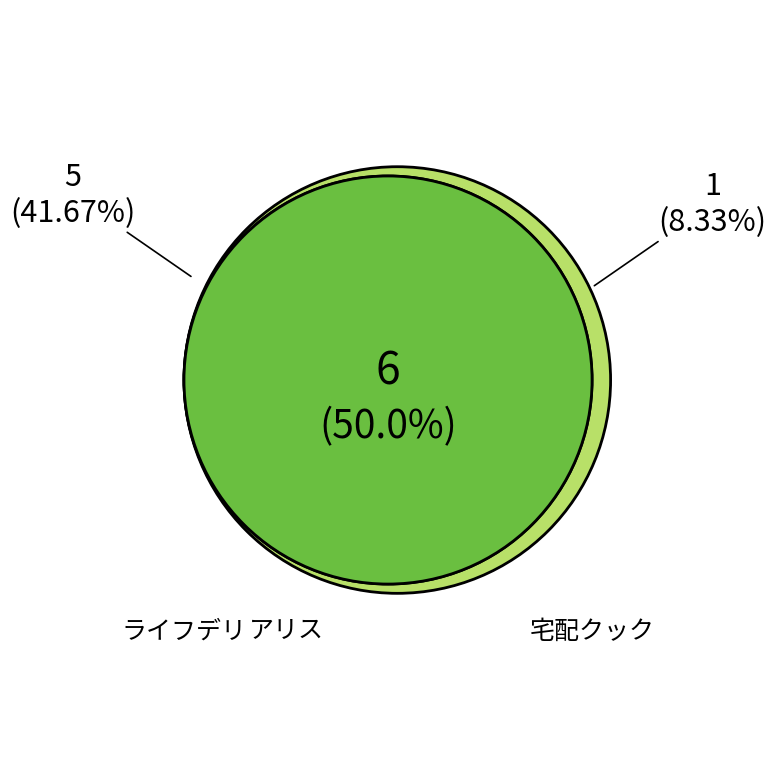

True or false: ライフデリ accounts for 42% of the total.

True